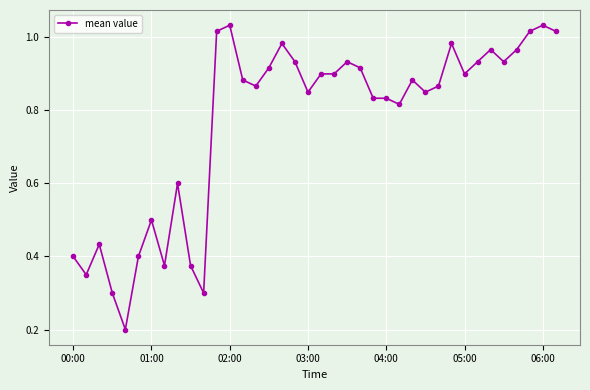

What is the sum of all values?

29.2